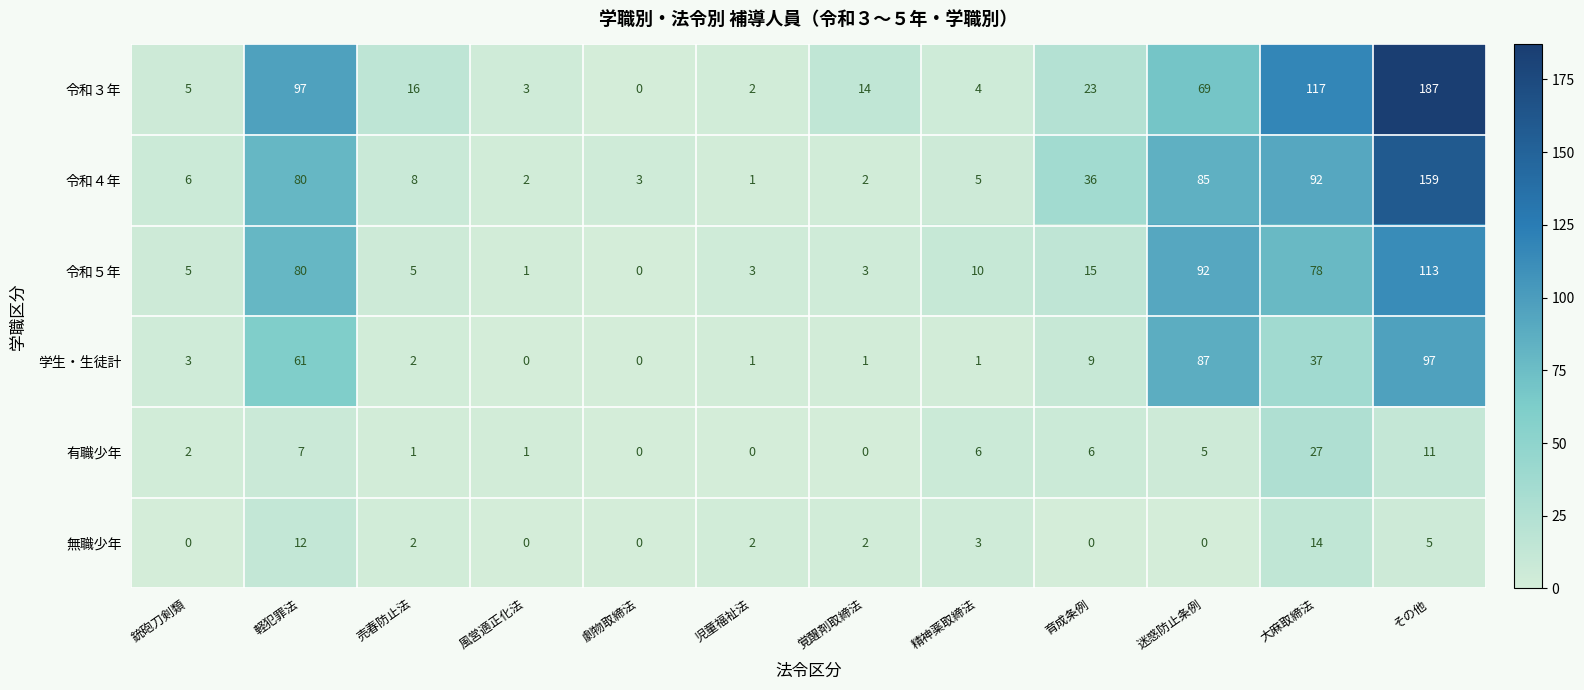

Which series has the widest spread of values?

令和３年